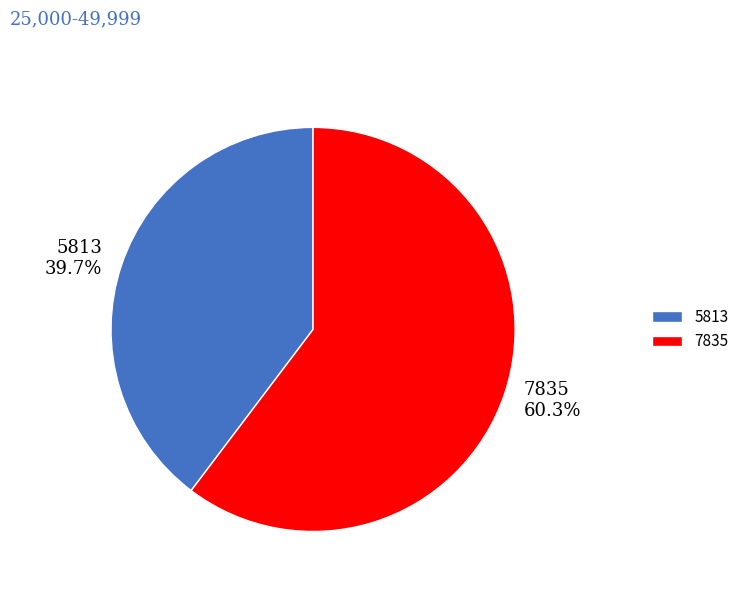

Rank the categories by value from highest to lowest.

7835, 5813